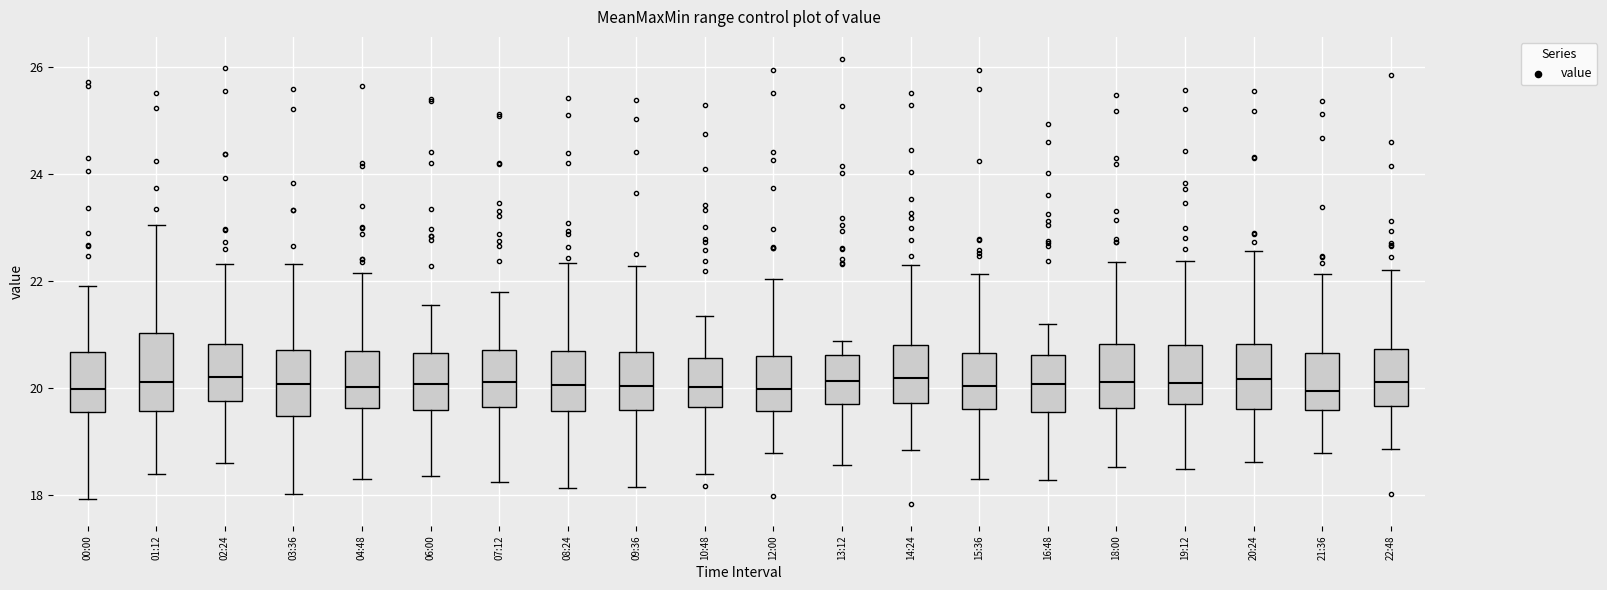

Where does the upper whisker of the box for 20:24 end on the y-axis? The values are not printed on the chart, so give them approximately, as read against the axis.

22.6